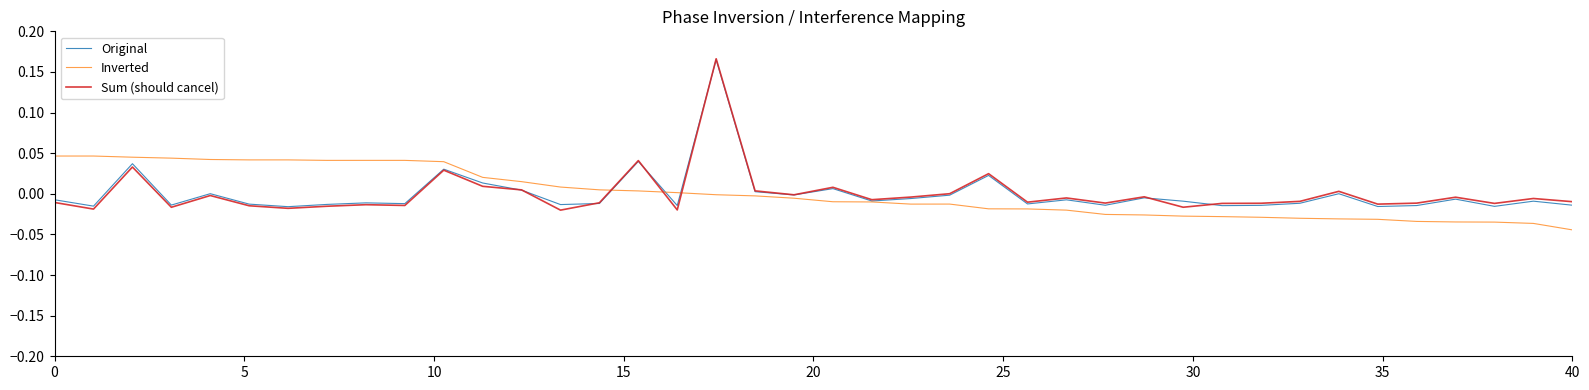

Rank the series by their maximum value, from highest to lowest.

Sum (should cancel), Original, Inverted